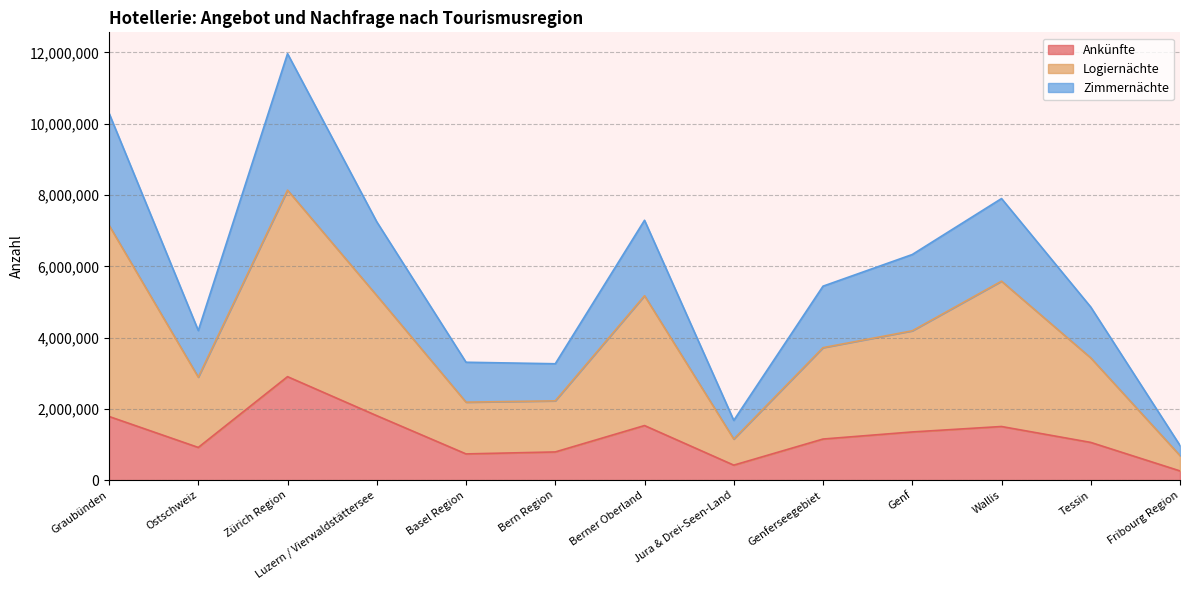

The Ankünfte series shows 1203776 at Basel Region. True or false?

False